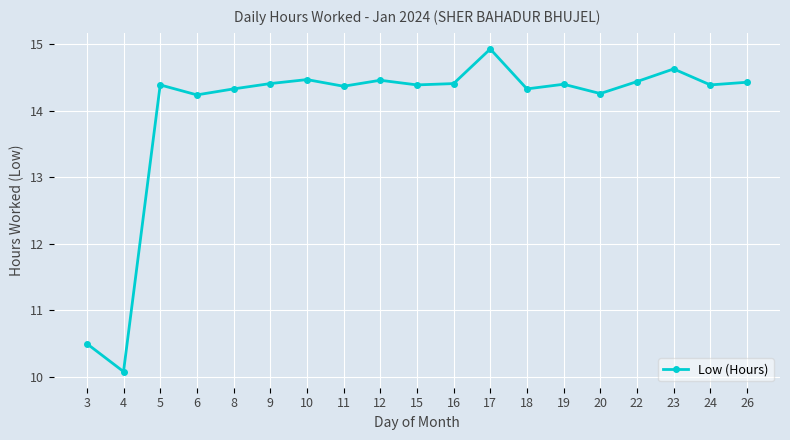

The chart shows a value of 10.5 at 3. True or false?

True